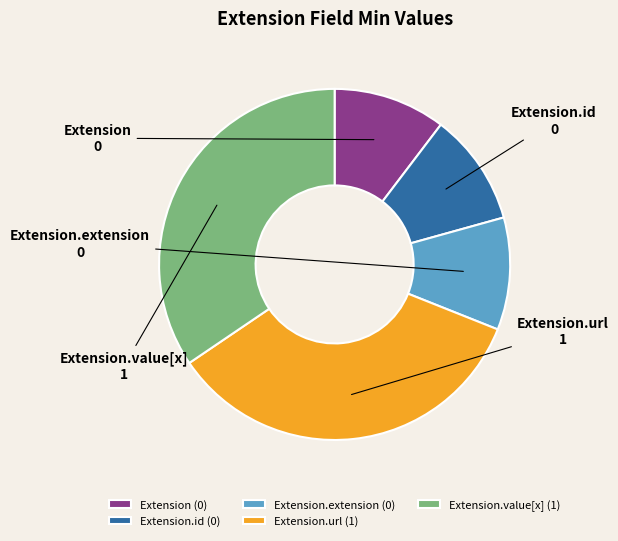

Is there a majority slice in this chart?

No